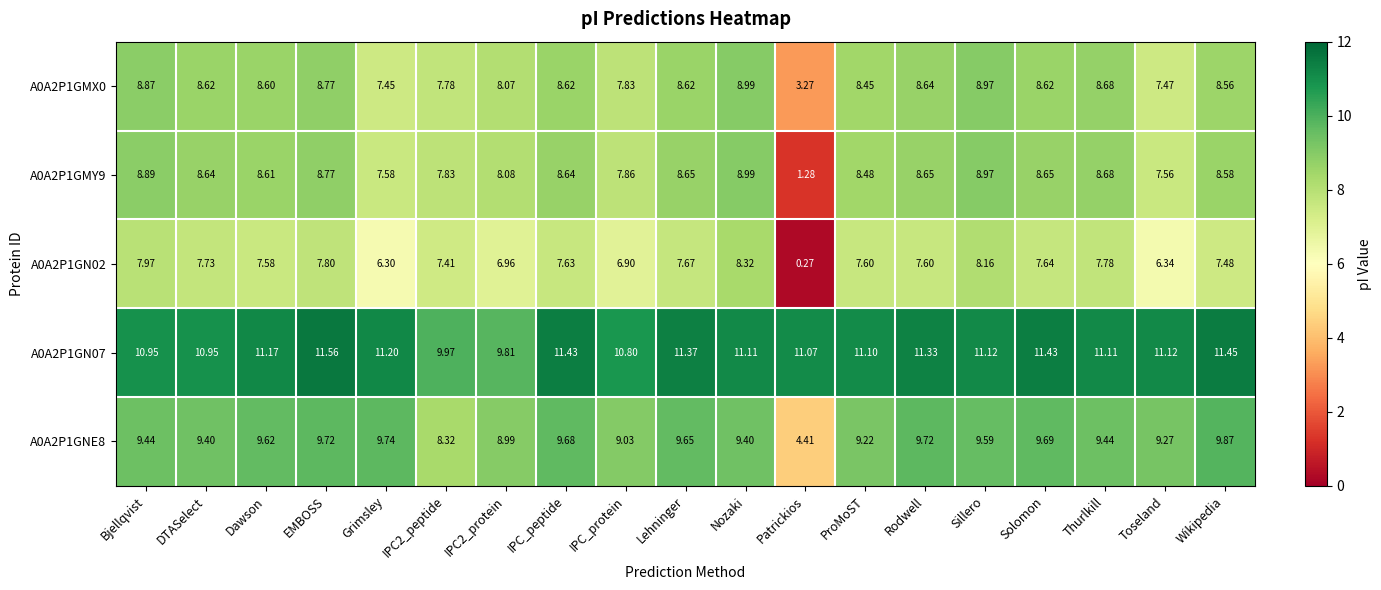

Is the value of A0A2P1GMY9 at Toseland greater than the value of A0A2P1GN07 at Dawson?

No